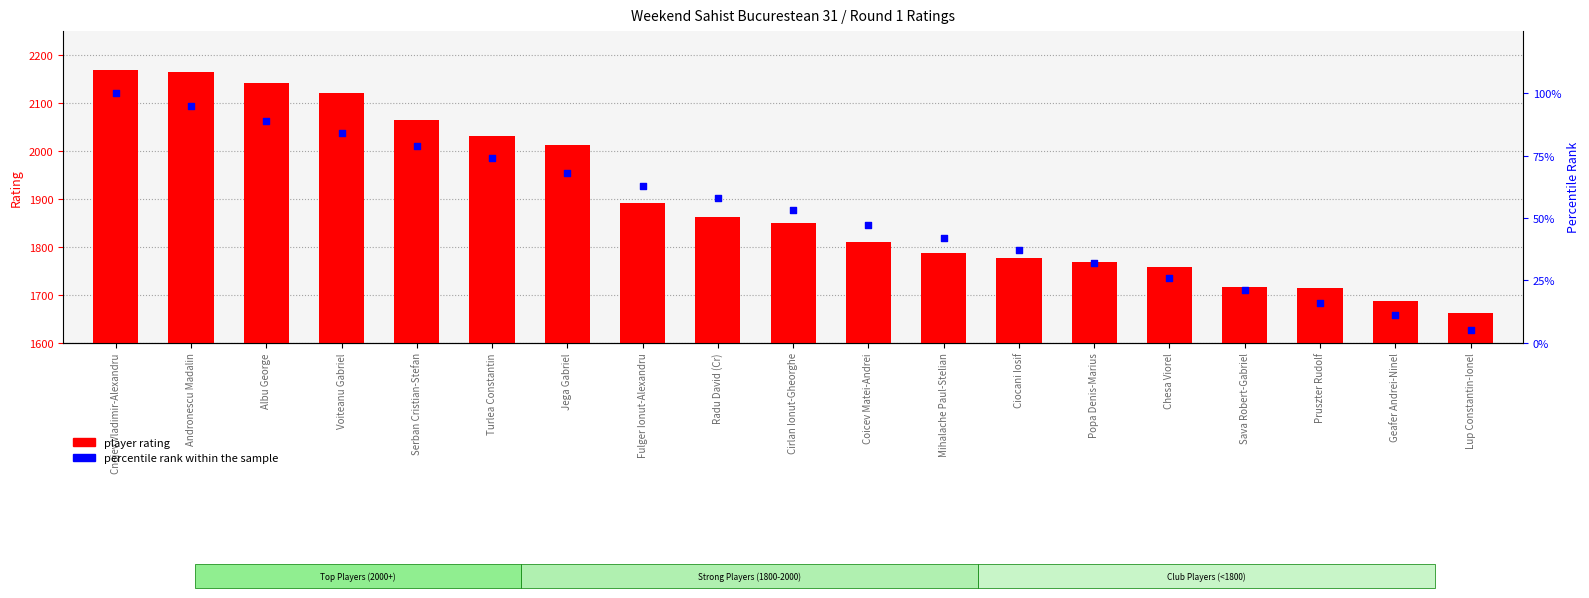

Which series has the largest Y range (max minus min)?

player rating